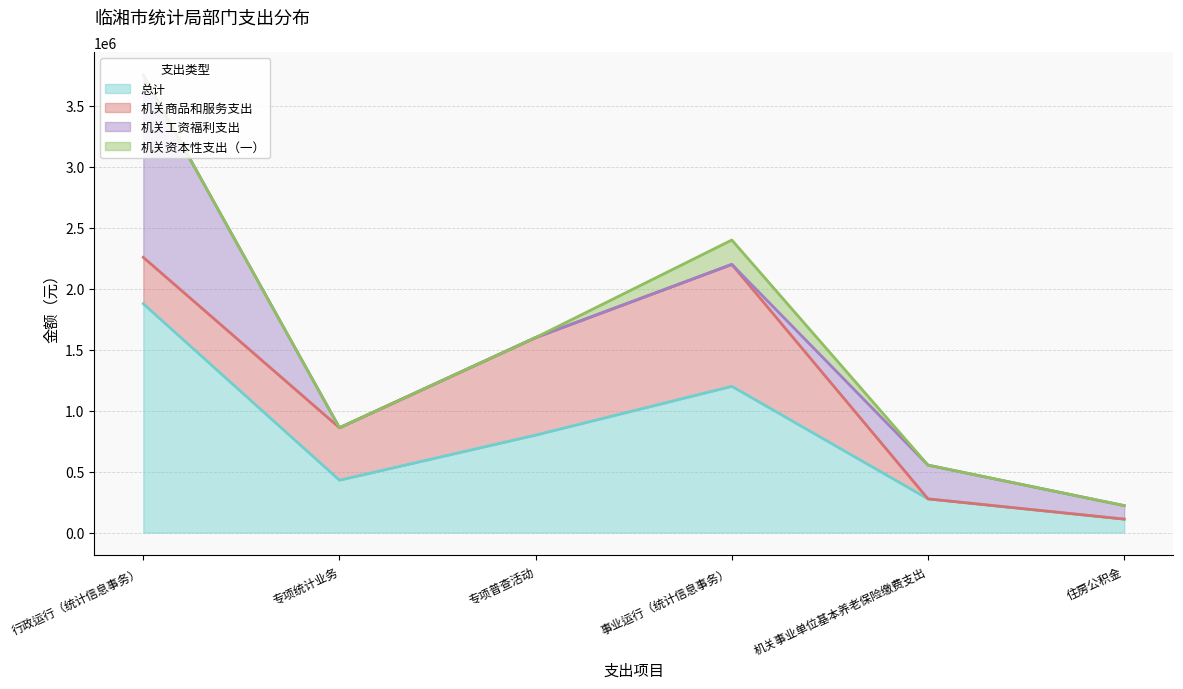

What is the average value of the 机关资本性支出（一） series?

33333.3